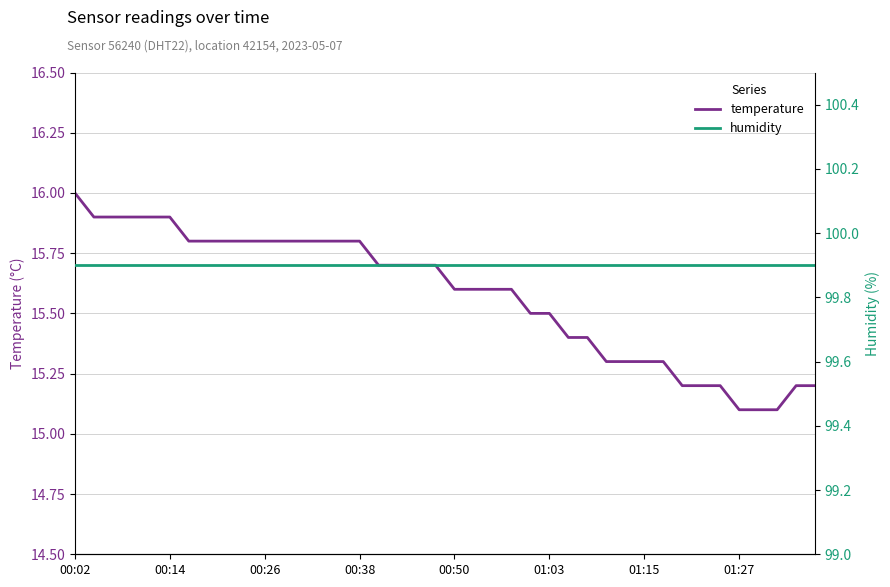

Which category has the highest value in the temperature series?

00:02